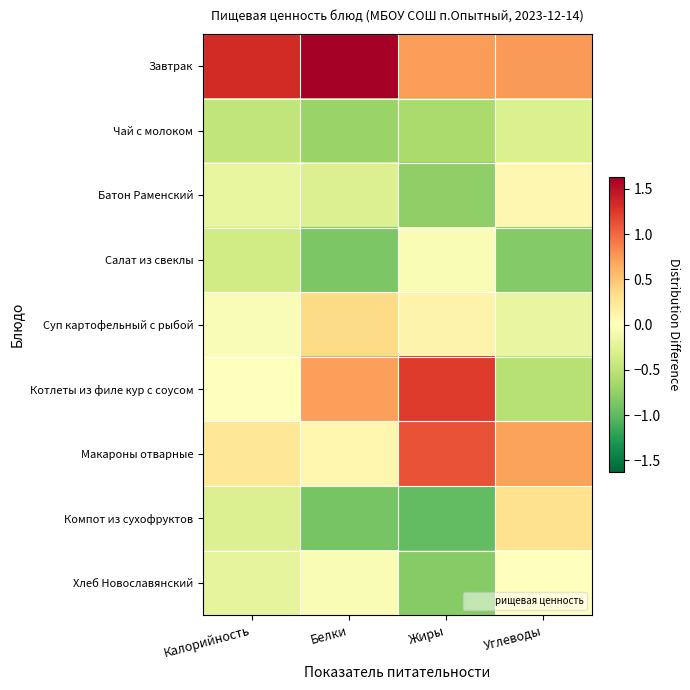

What is the difference between the highest and lowest values at Белки?

2.5